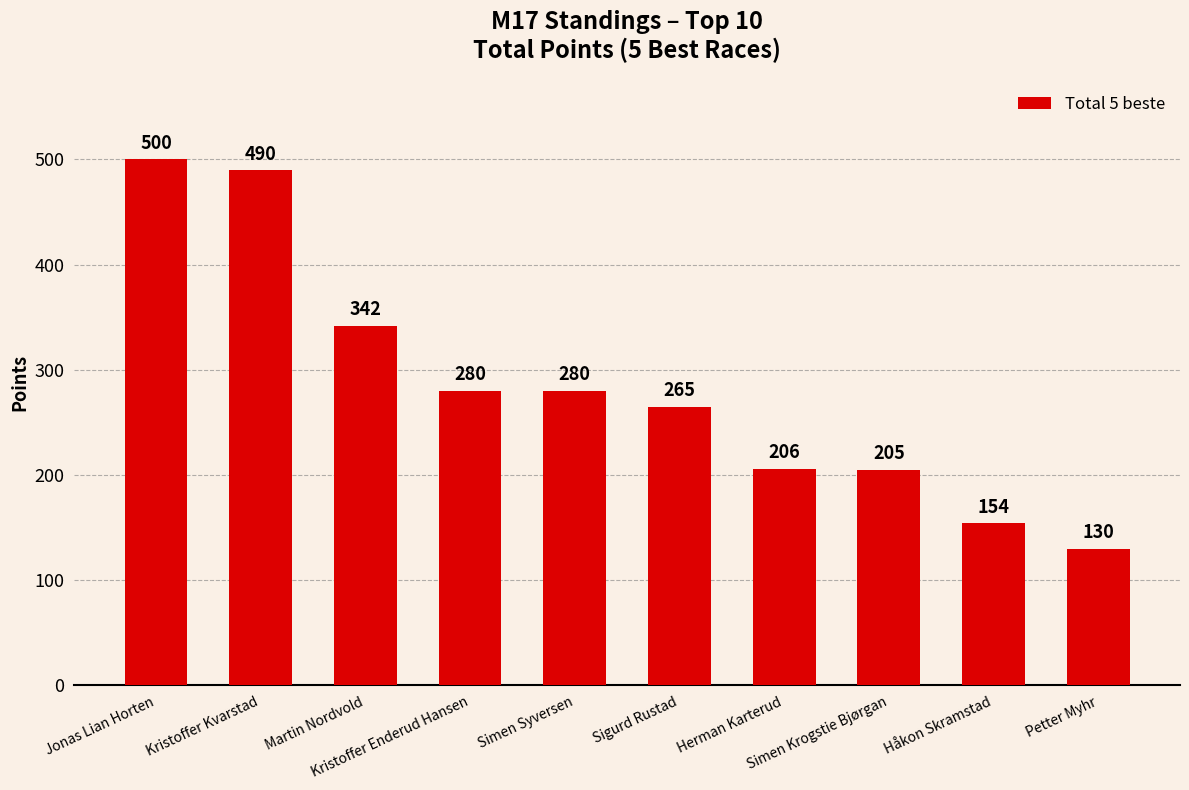

What is the difference between the maximum and second lowest values?

346